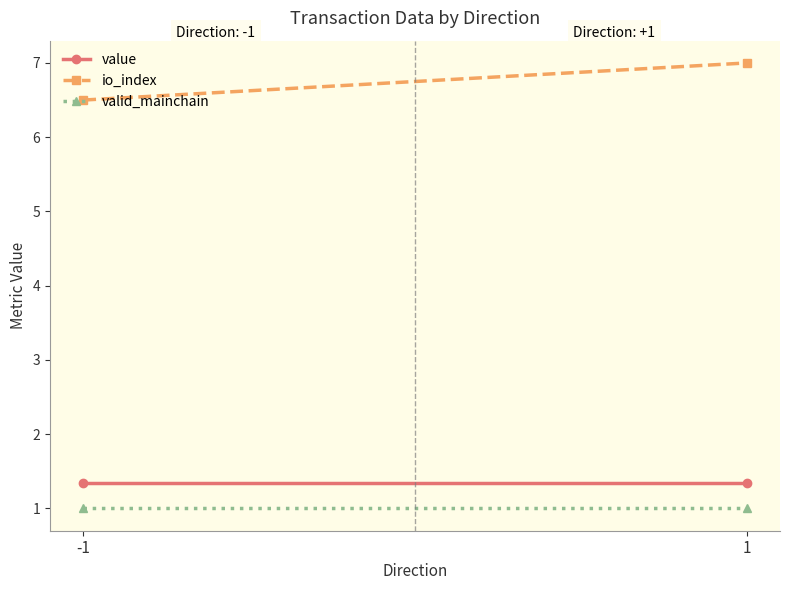

What is the approximate value of value at -1?

1.3